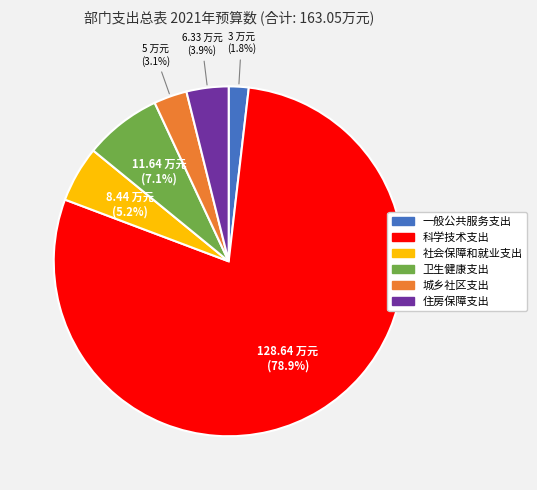

To the nearest percent, what percentage of the pie is 一般公共服务支出?

2%